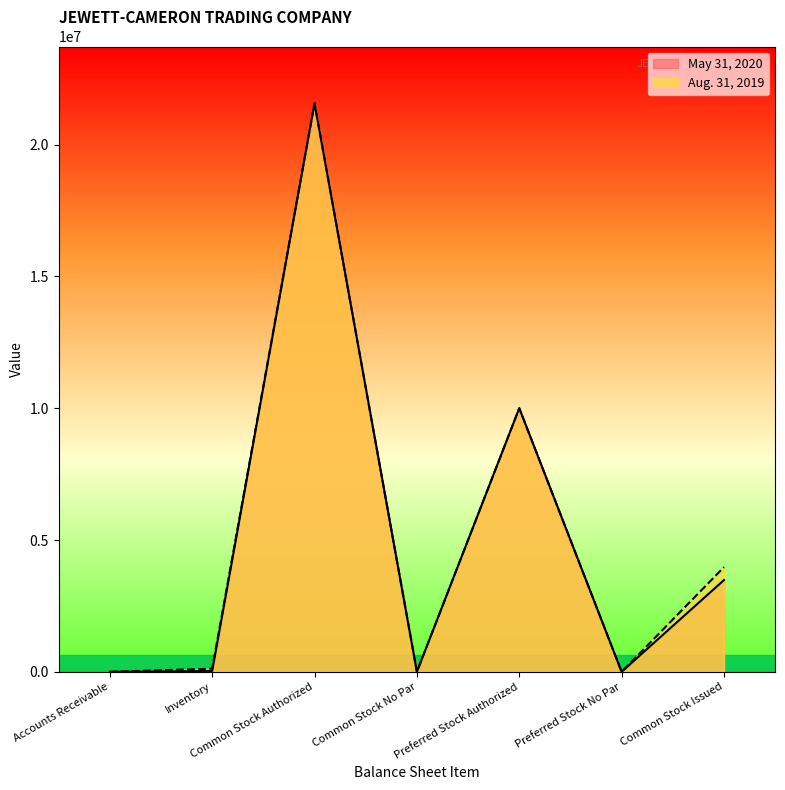

What are all the series names shown in the legend?

May 31, 2020, Aug. 31, 2019